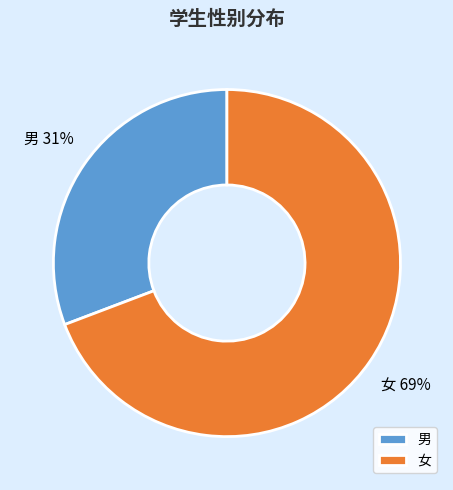

Which has a higher value, 女 or 男?

女